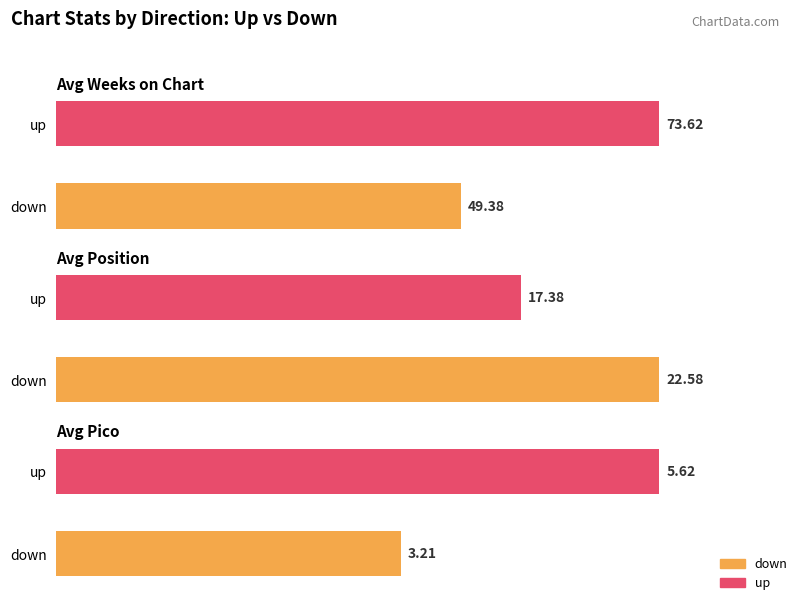

How many bars are there in total?

6